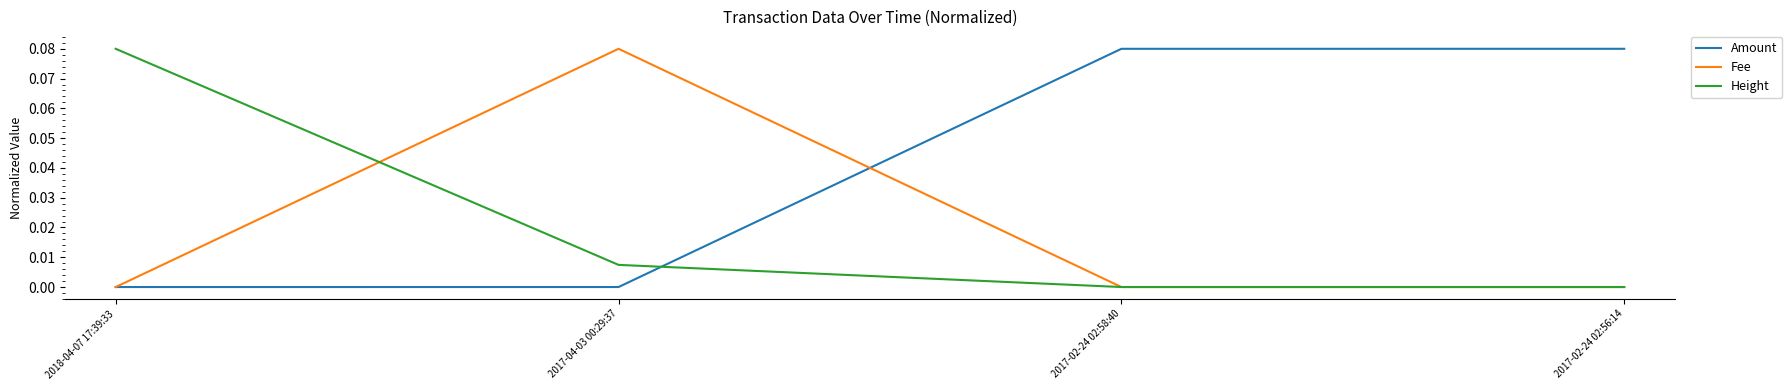

True or false: Amount and Height intersect in this chart.

True